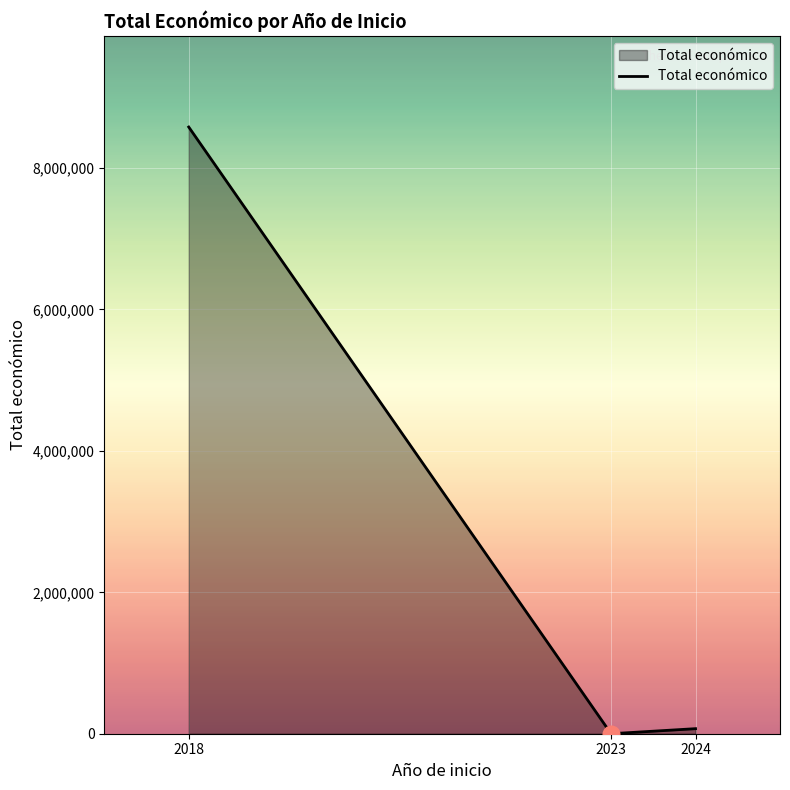

What is the average value?

2883804